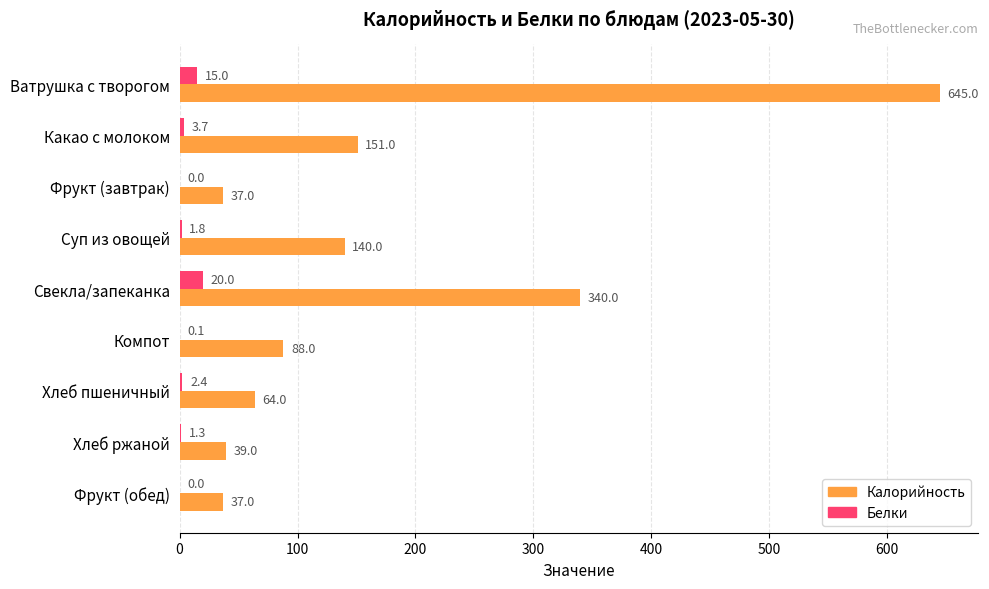

What is the sum of the Белки values at Ватрушка с творогом and Компот?

15.1